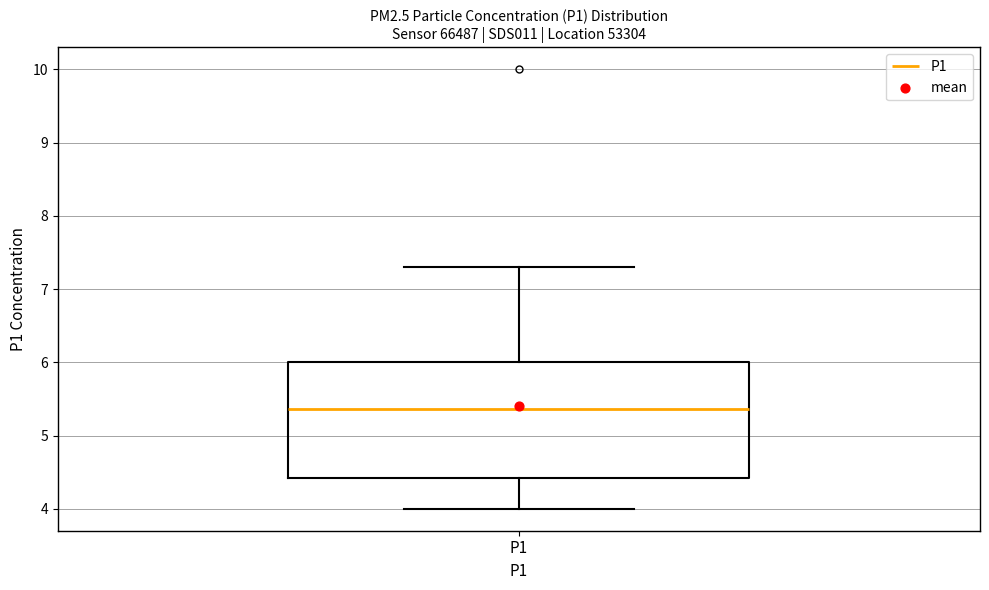

Transcribe this box plot: give where the median line is, the range the box spans, and where the two whiskers end, as read against the y-axis. The values are not printed on the chart, so give them approximately, as read against the axis.

median 5.4, box 4.4 to 6.0, whiskers 4.0 to 7.3